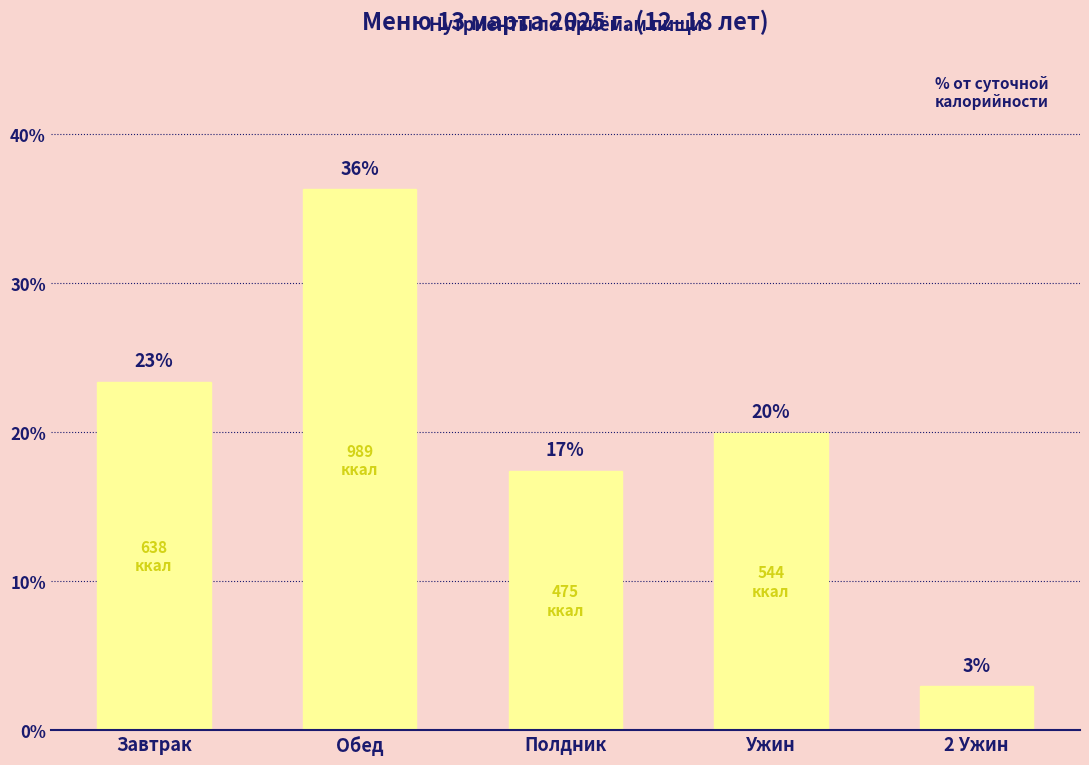

What is the difference between the maximum and second lowest values?

18.9